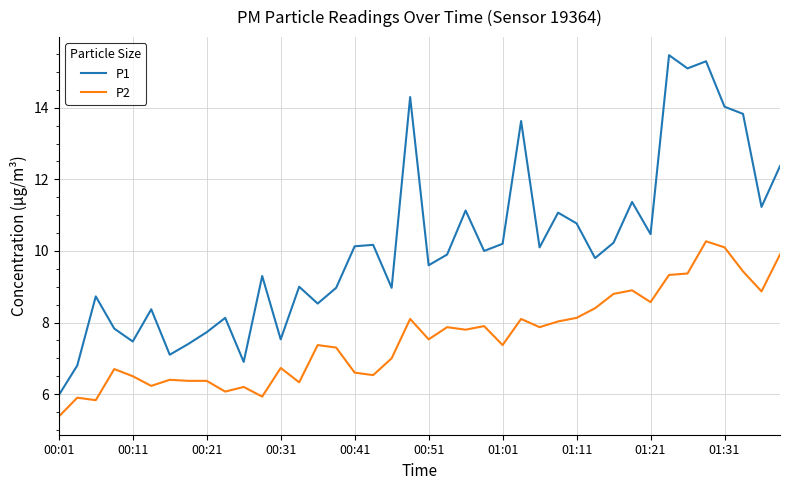

True or false: P1 has more than 2 points higher than both neighbors.

True